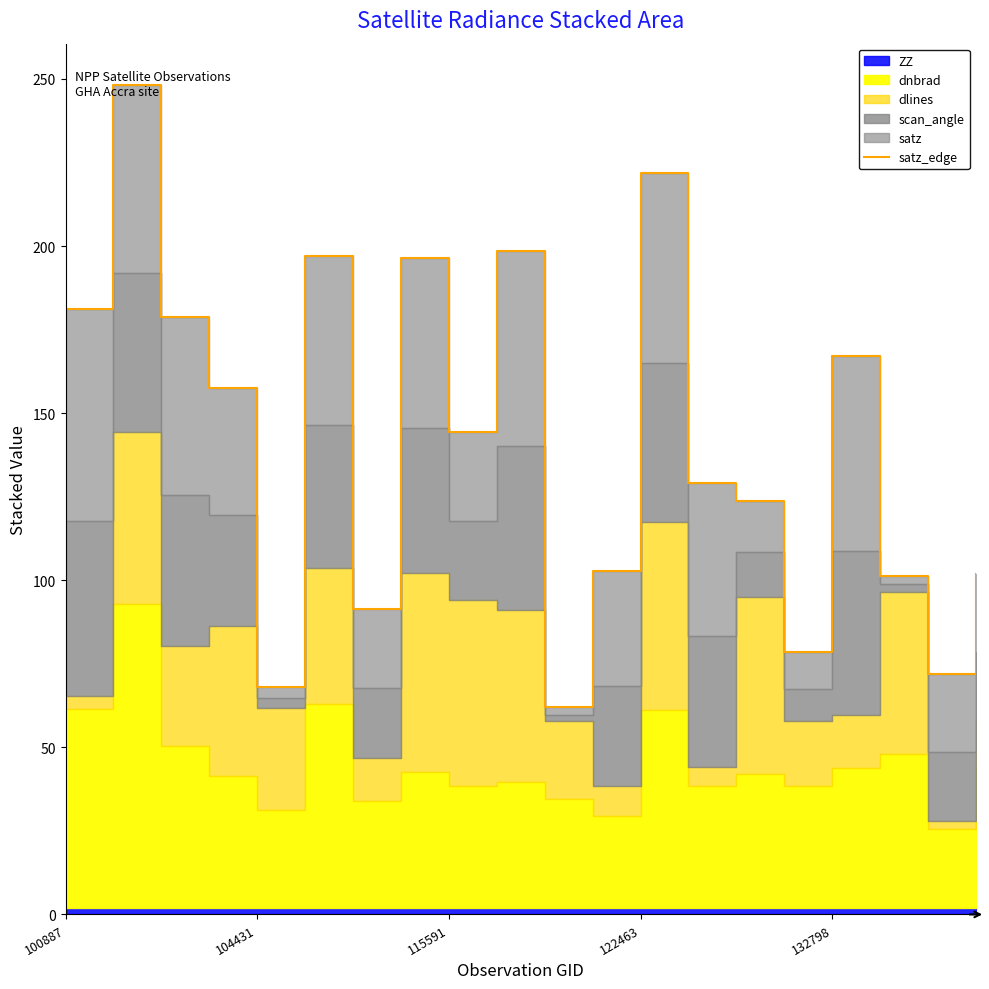

How many interior local valleys (lower than both neighbors) does the data have?

6